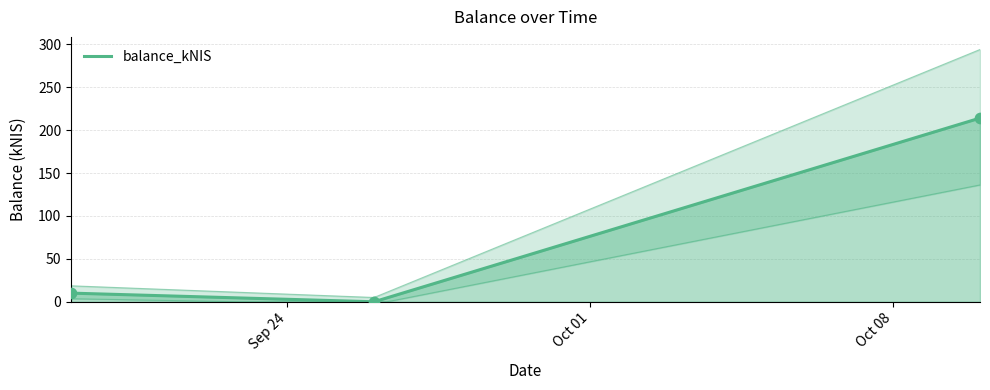

What is the change in value from 2024-09-19 to 2024-09-26?

-10.1